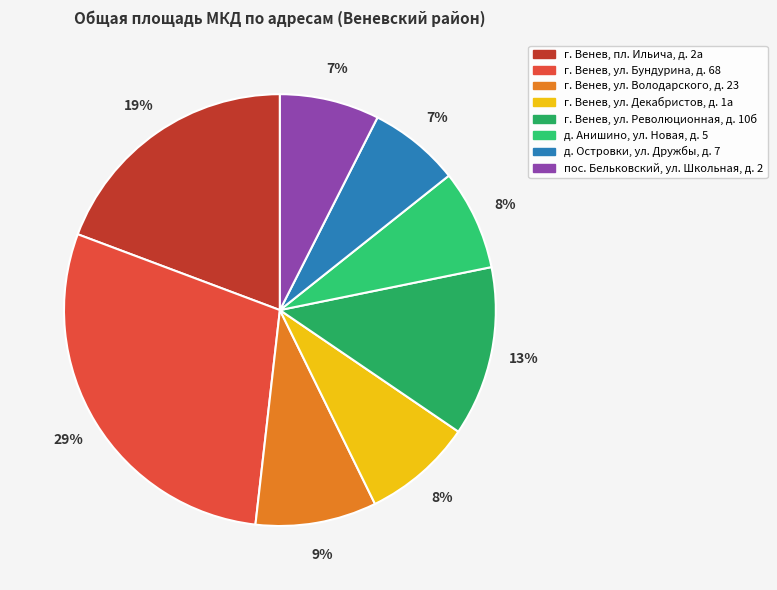

What is the smallest slice in the pie chart?

д. Островки, ул. Дружбы, д. 7